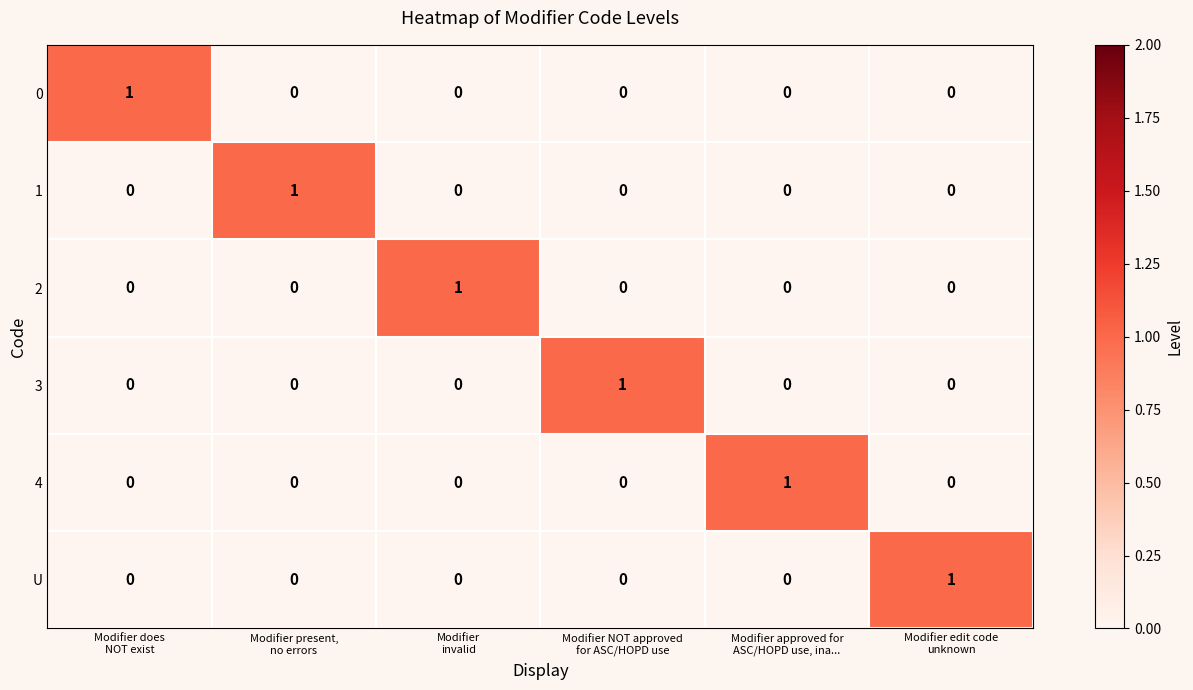

At how many categories does at least one series exceed 0?

6